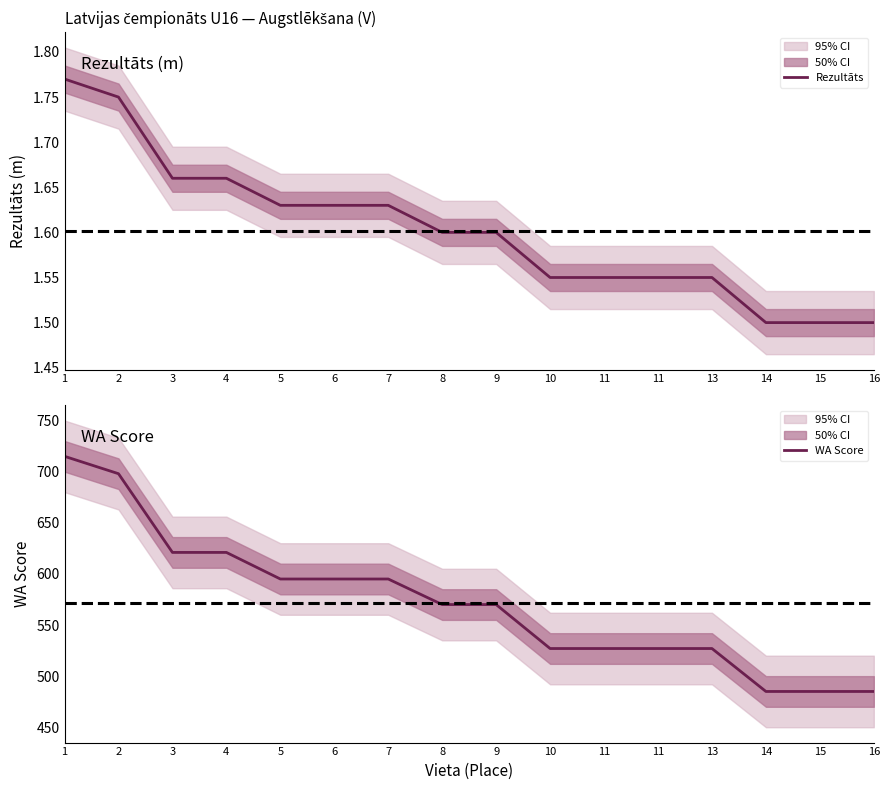

Between 13 and 3, which is larger?

3